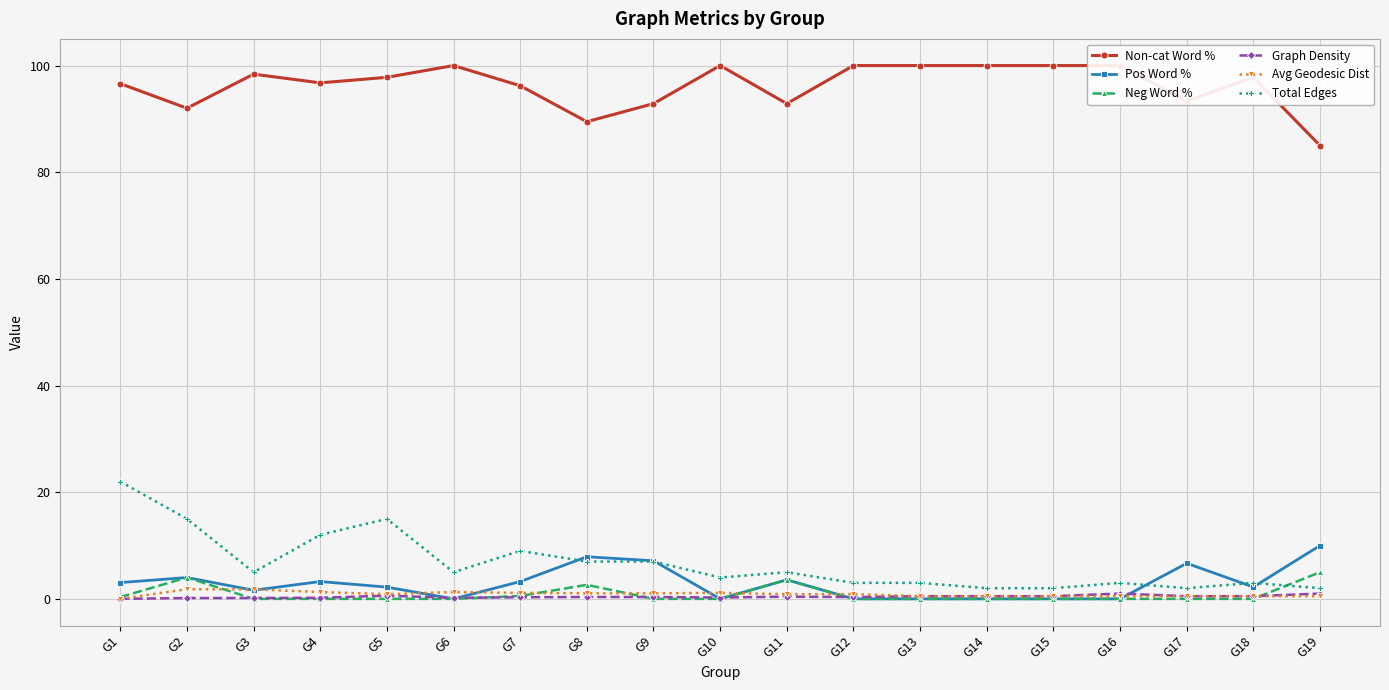

What is the spread (max minus min) of values at G16?

100.0